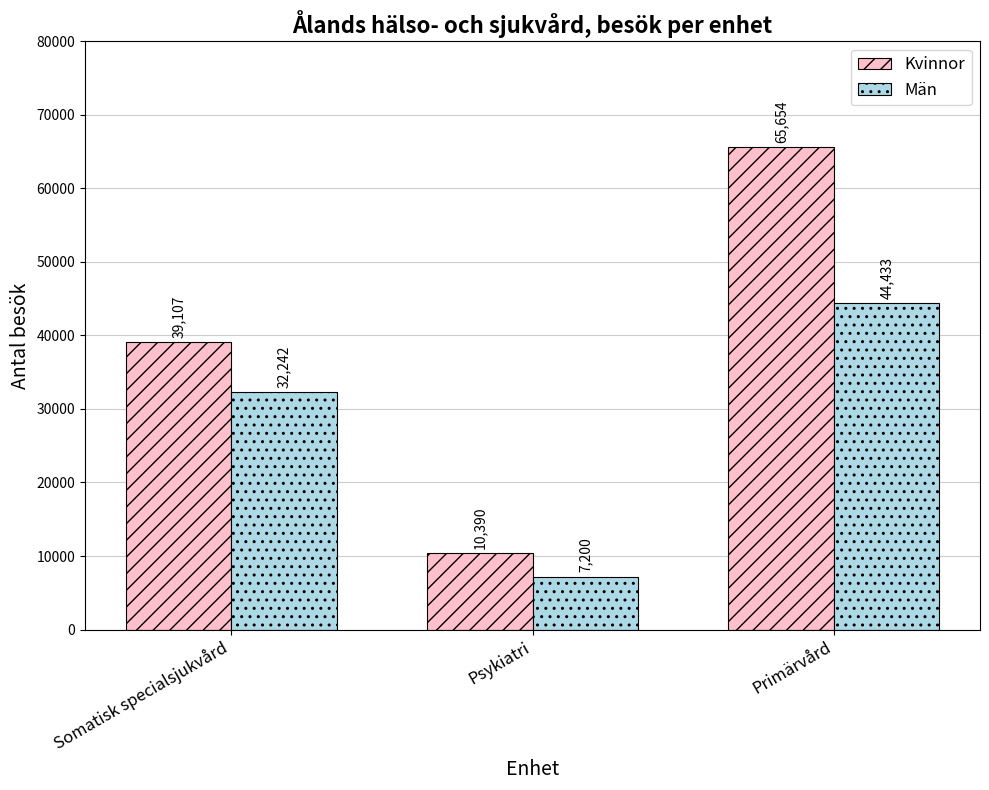

Rank the series by their average value, from lowest to highest.

Män, Kvinnor